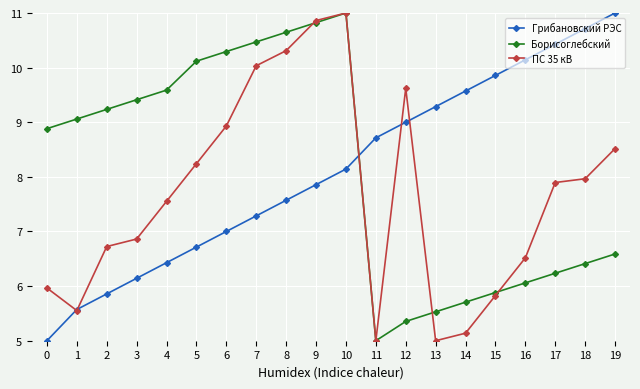

Does the chart display data point markers on the line(s)?

Yes